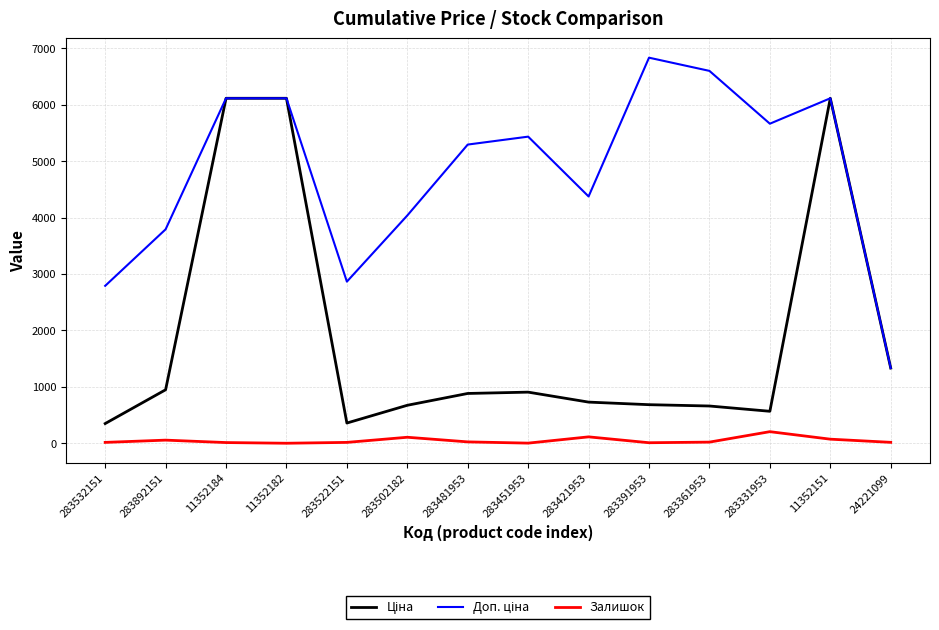

What is the maximum value shown in the chart?

6831.9